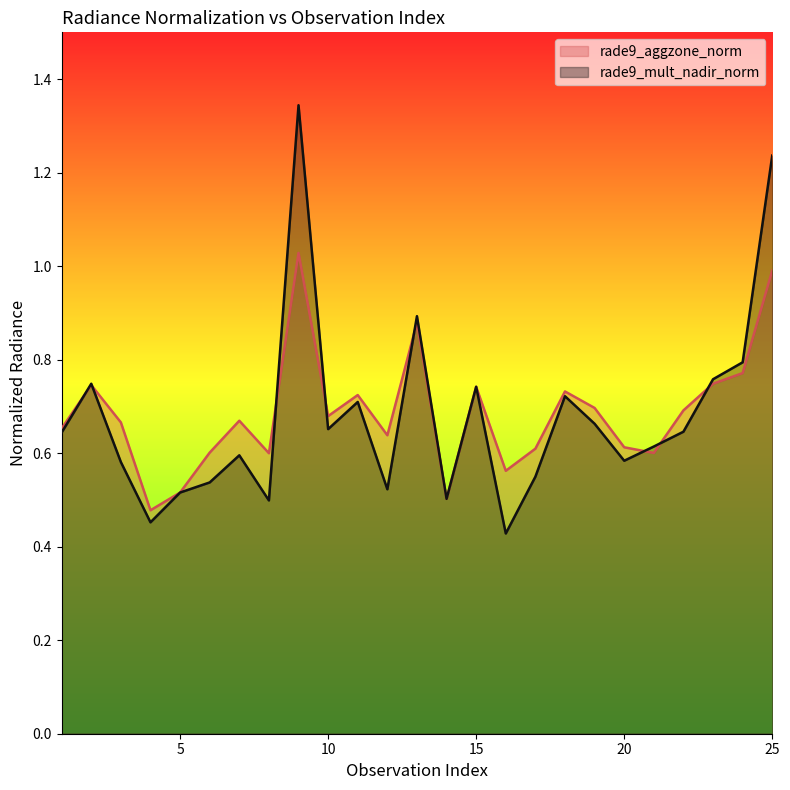

What is the smallest value displayed?

0.4